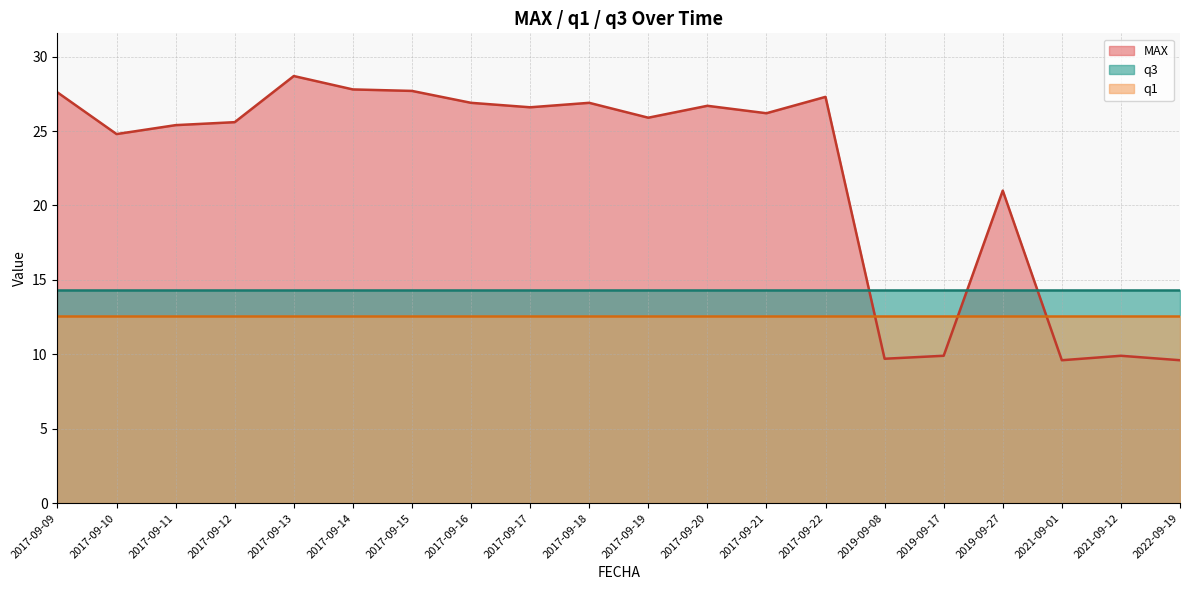

The q1 series shows 7.5 at 2017-09-16. True or false?

False